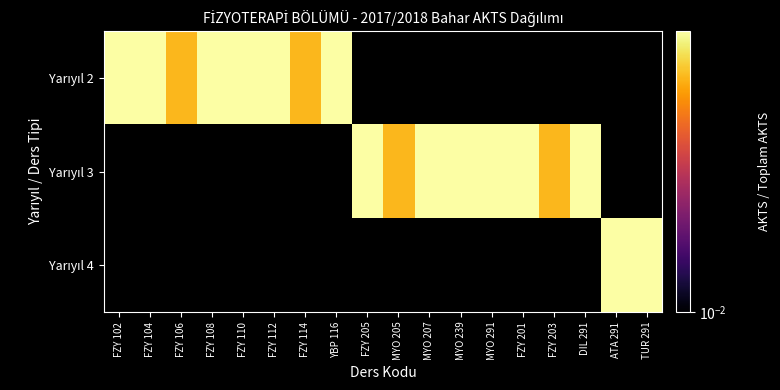

What value does the Yarıyıl 3 series have at FZY 205?

0.1